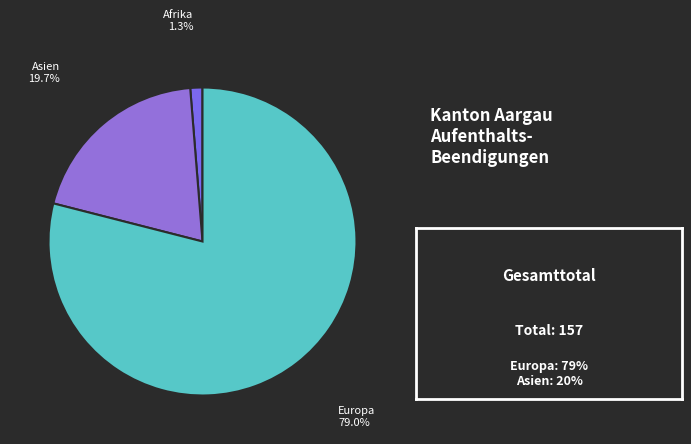

Which has a higher value, Europa or Asien?

Europa